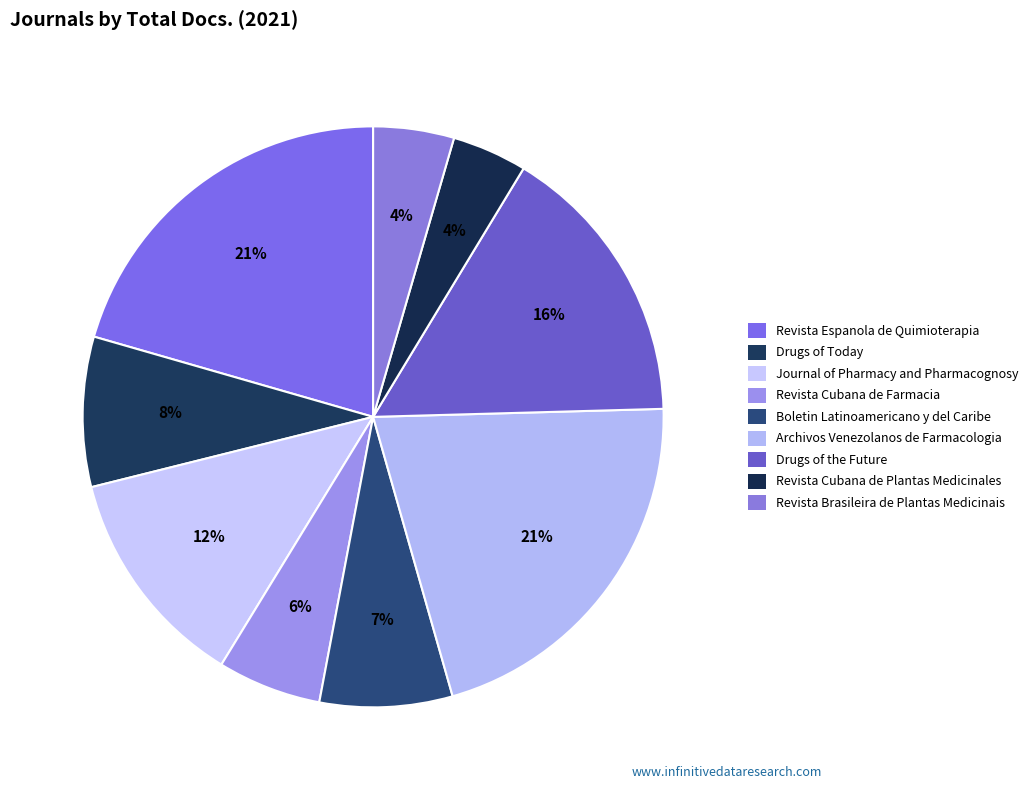

How many segments does this pie chart have?

9